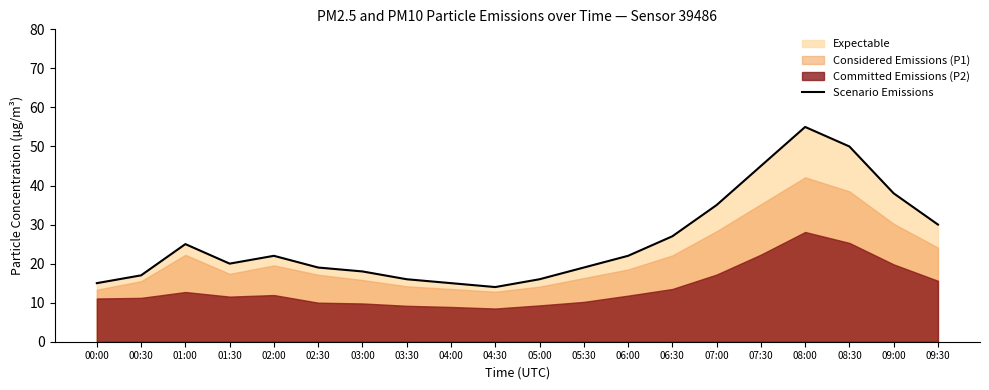

How many points are lower than both their immediate neighbors (excluding endpoints)?

2